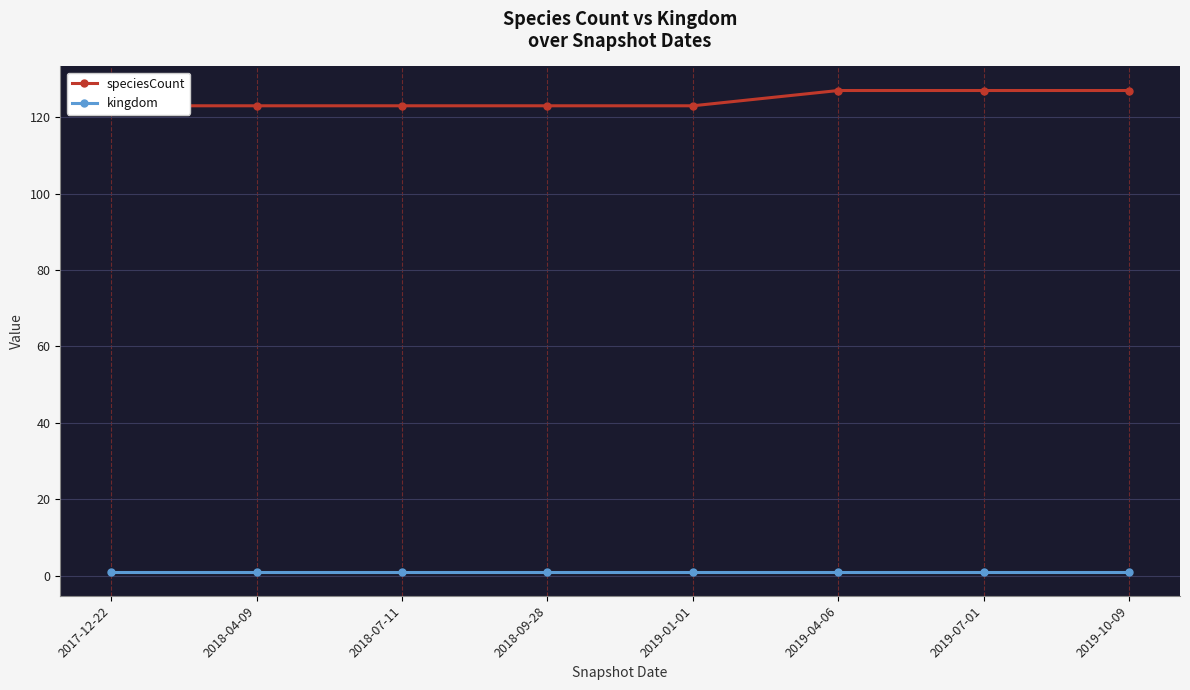

What value does the speciesCount series have at 2019-01-01?

123